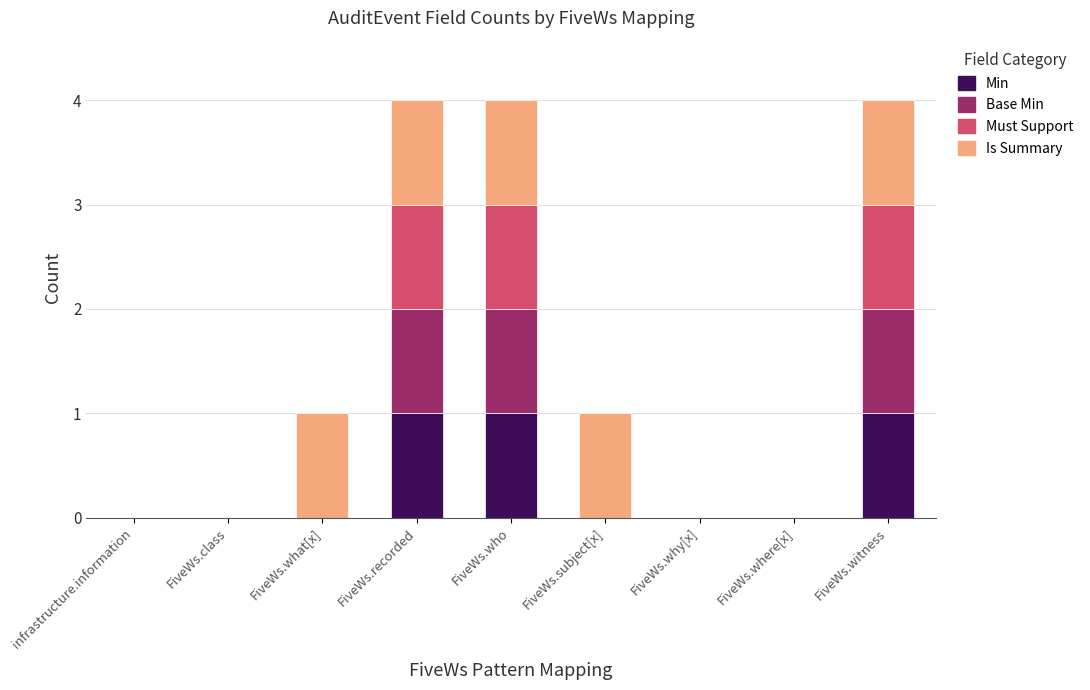

Is it true that Min equals 0 at infrastructure.information?

True